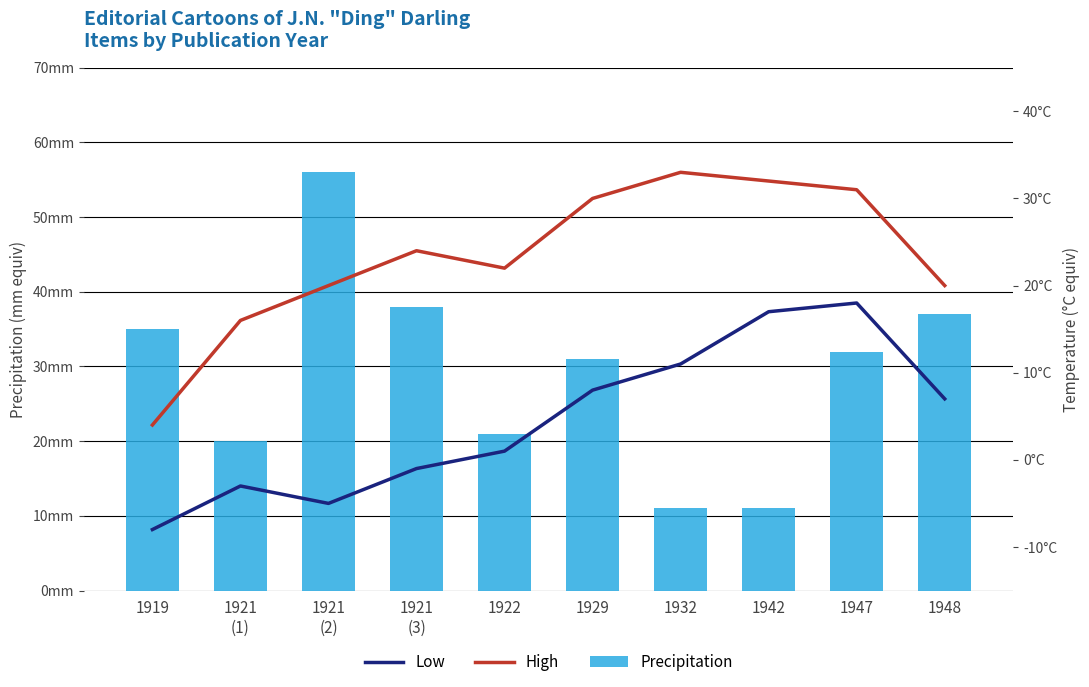

What is the smallest value displayed?

-8